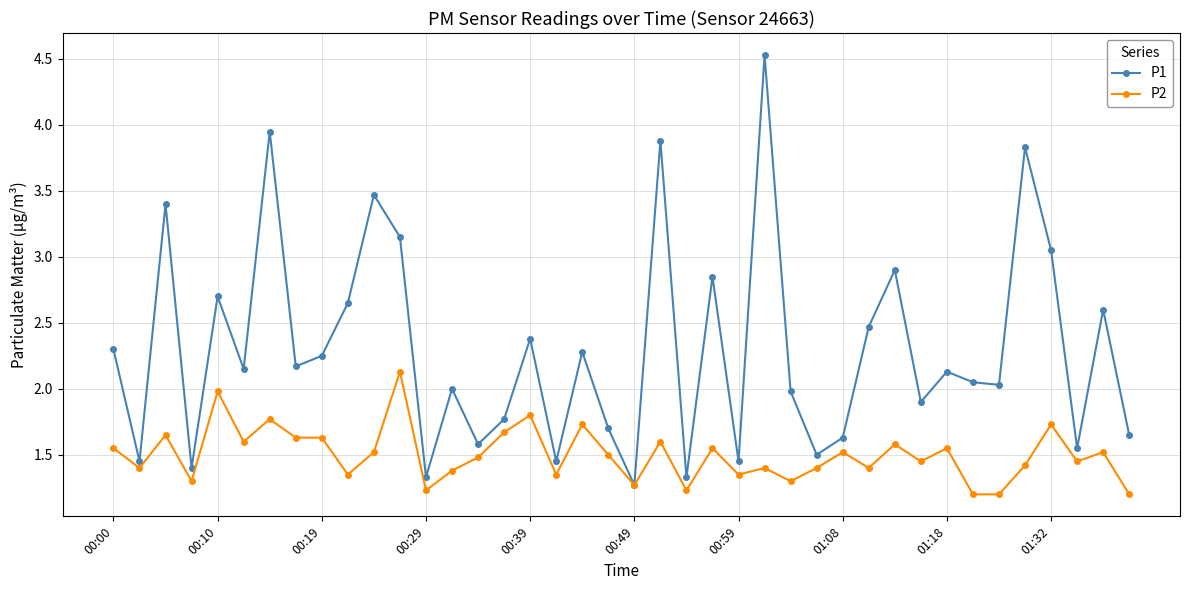

Which series has the widest spread of values?

P1